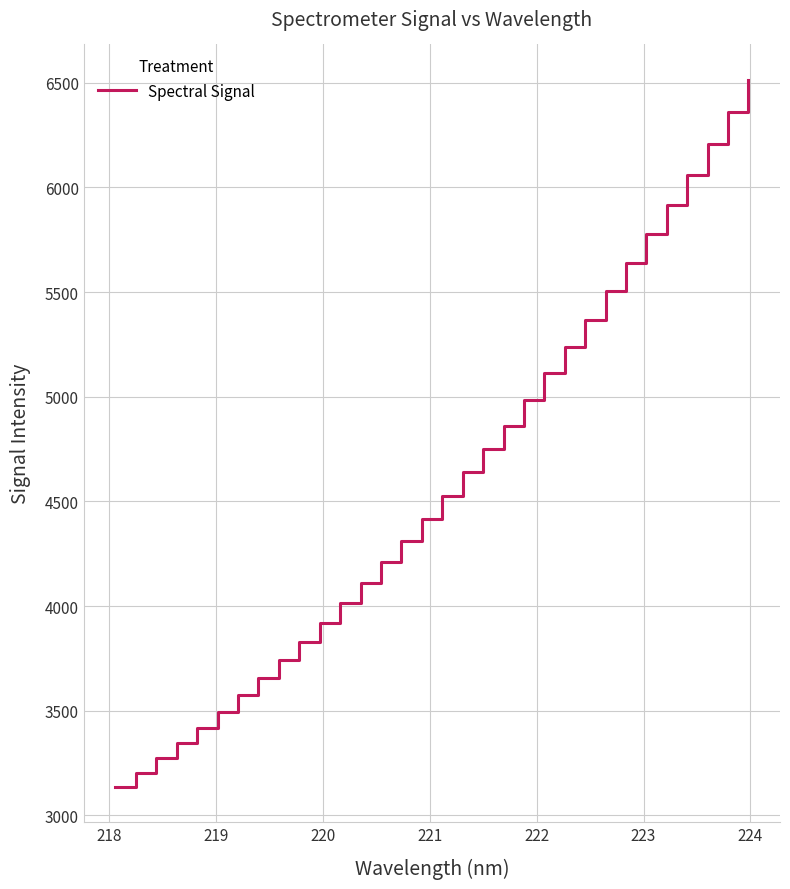

What is the smallest value displayed?

3136.7